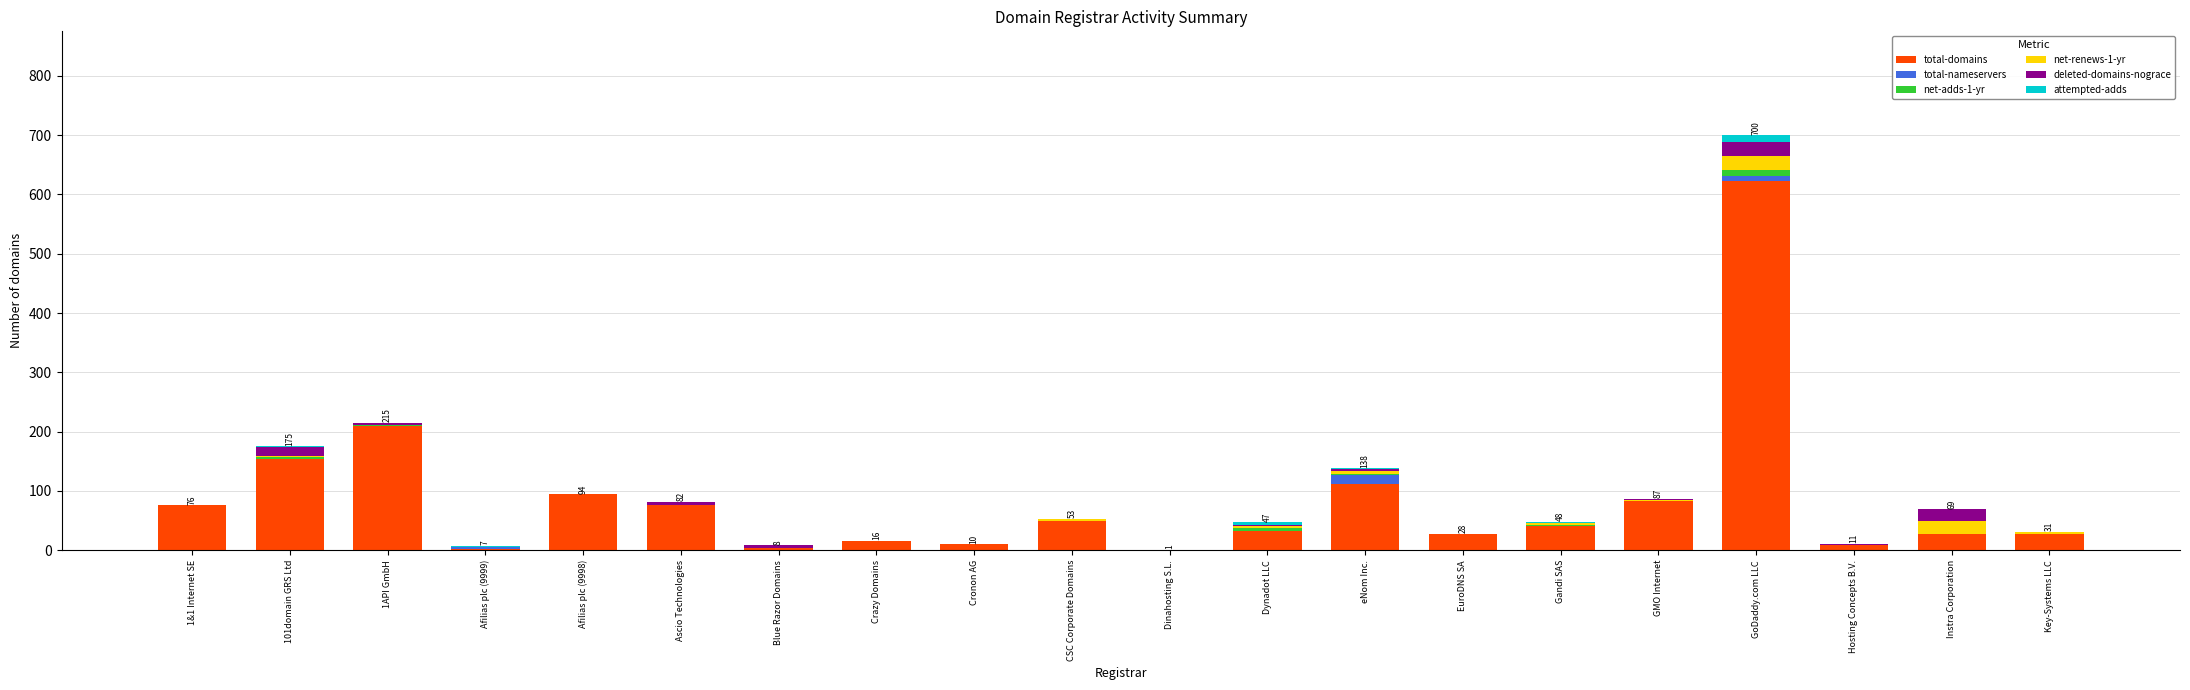

Are the bars horizontal?

No